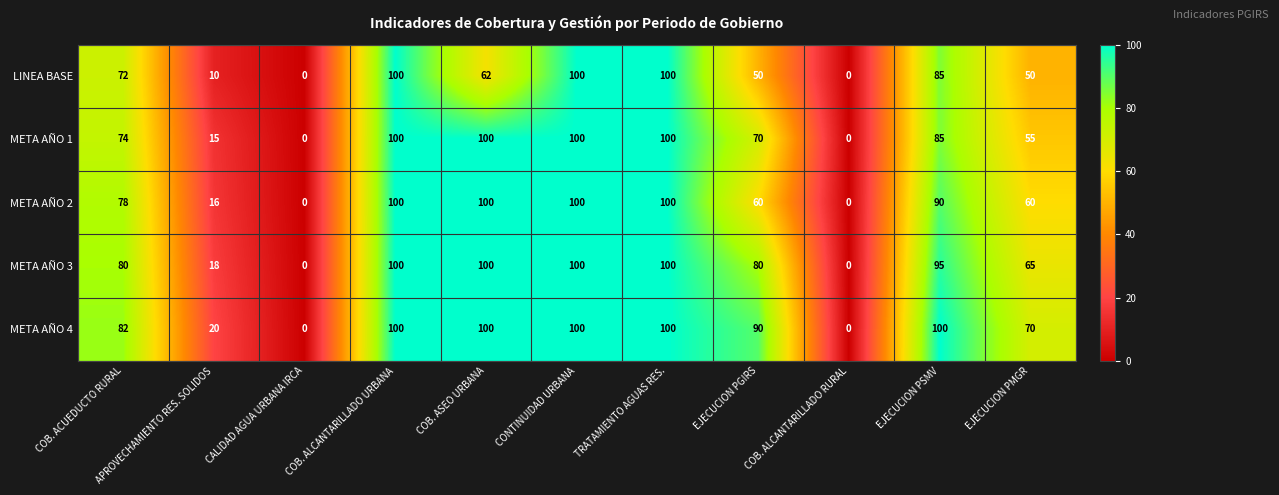

What is the difference between the maximum and minimum values in the META AÑO 2 series?

100